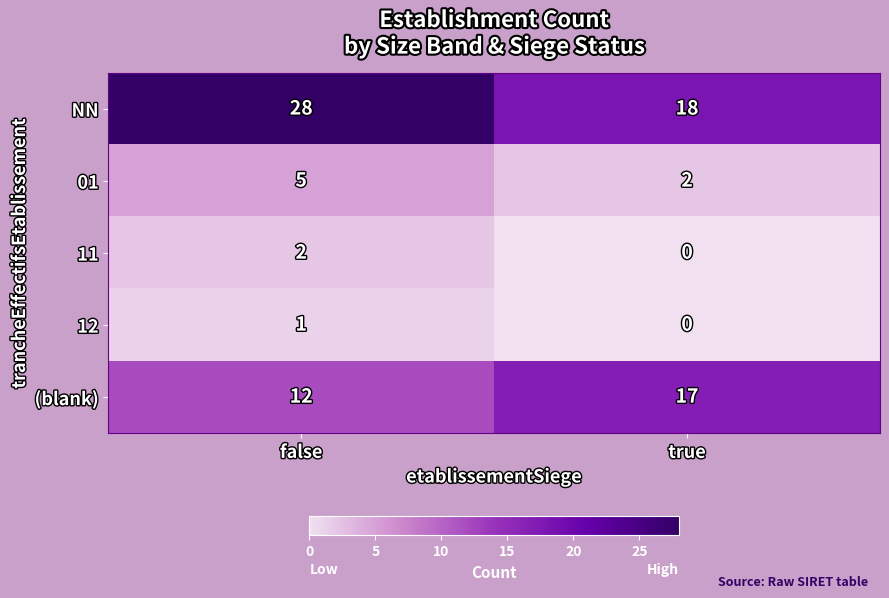

At which category does the chart reach its peak across all series?

false